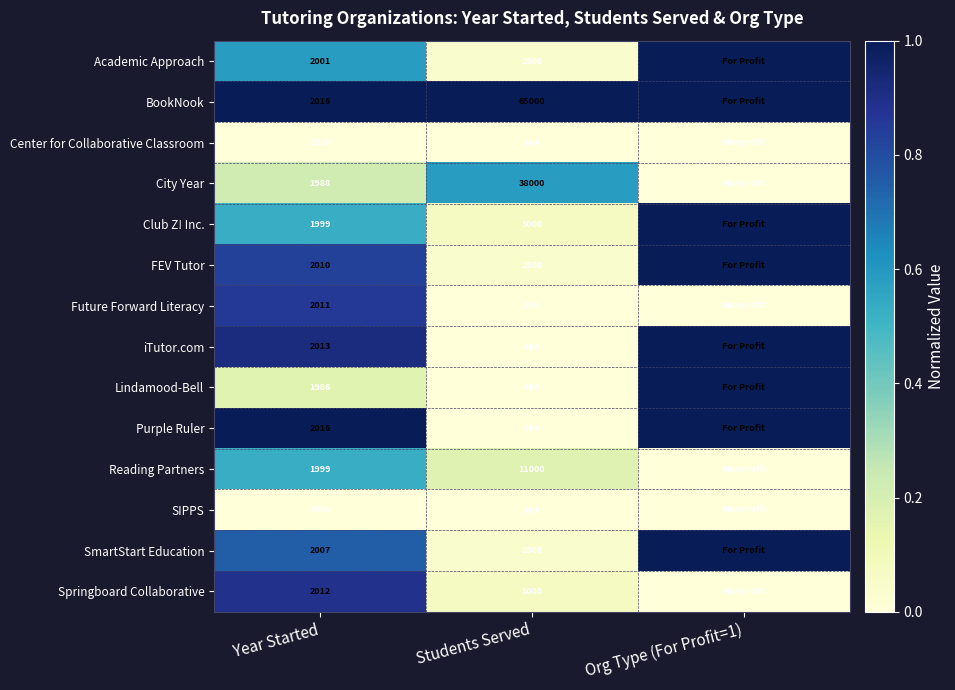

Is the value of Lindamood-Bell at Year Started greater than the value of BookNook at Students Served?

No